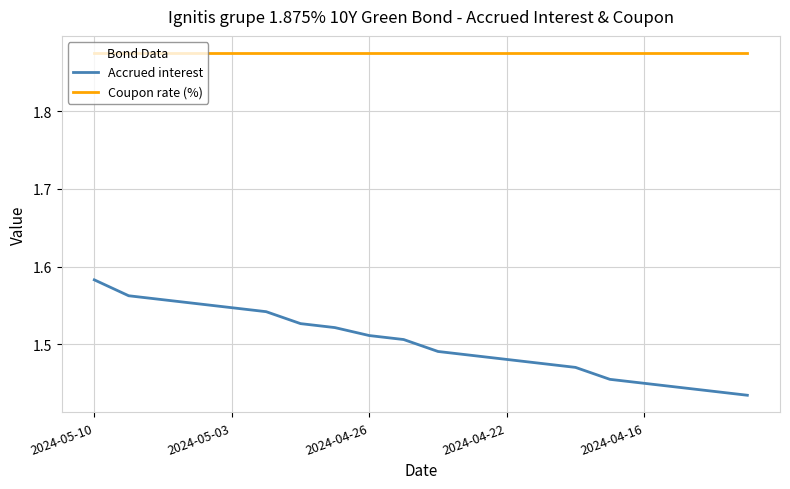

List the series in order of their peak value, lowest first.

Accrued interest, Coupon rate (%)